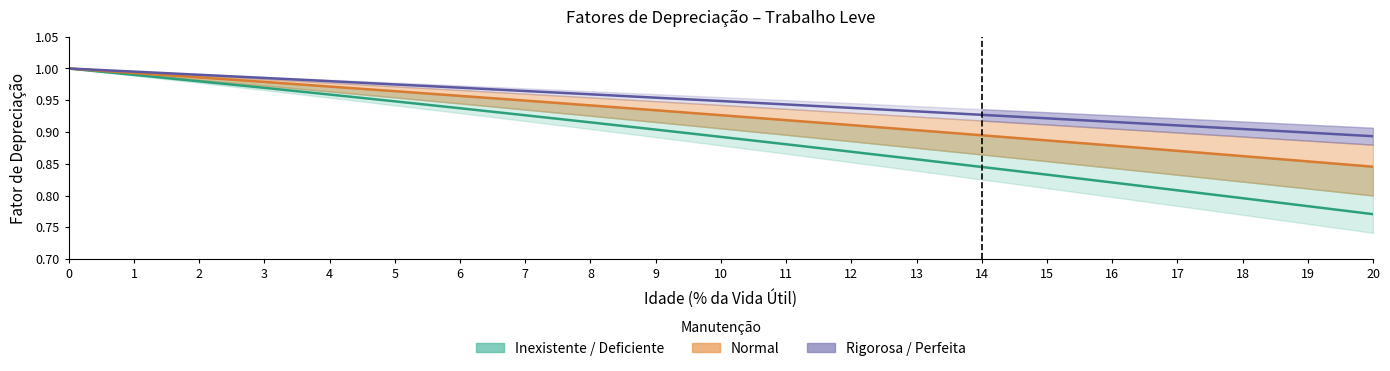

What is the difference between the maximum and minimum values in the Estimate (Teal band) series?

0.2